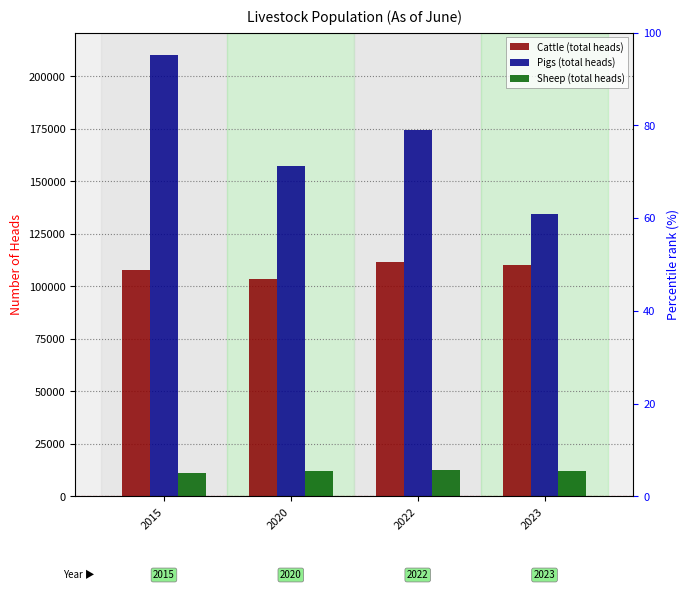

Rank the series at 2020 from highest to lowest value.

Pigs (total heads), Cattle (total heads), Sheep (total heads)